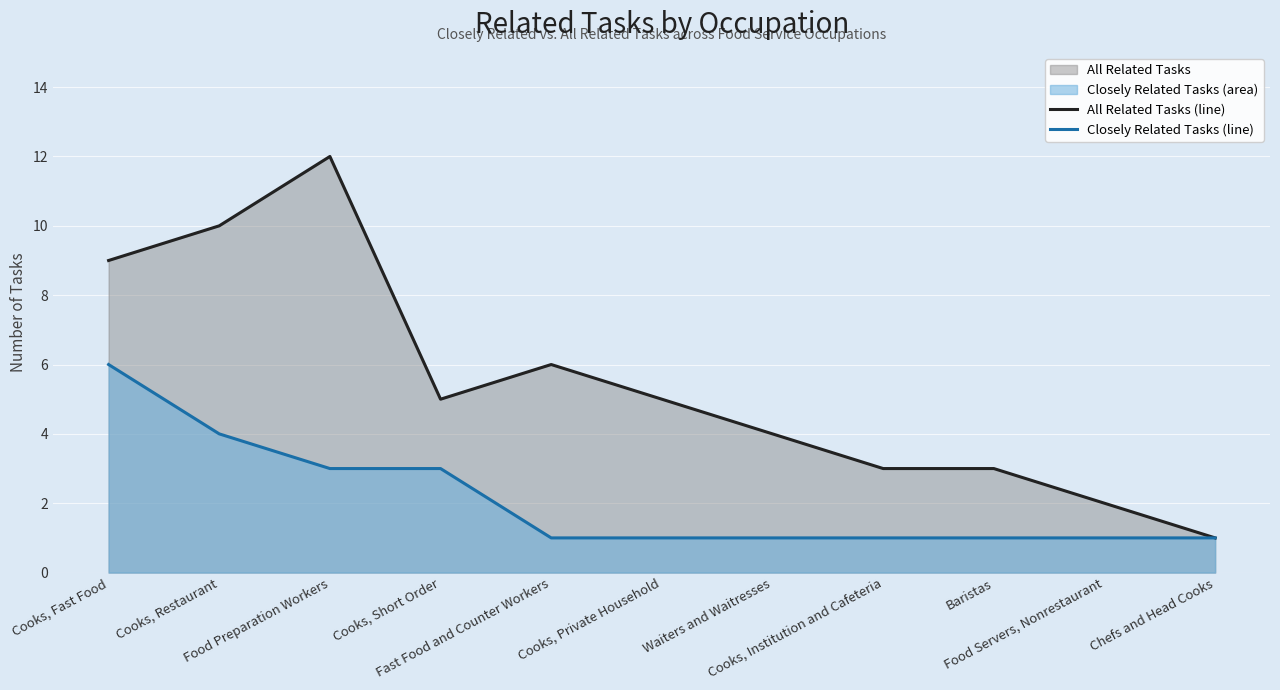

How many data points in Closely Related Tasks (line) are above 1?

4